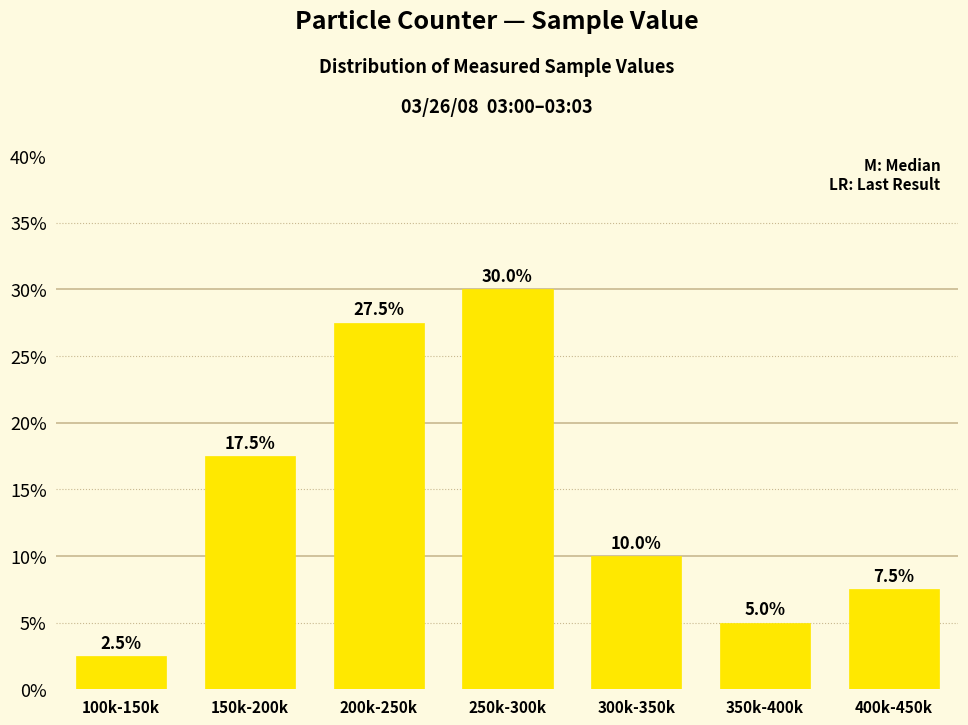

Reading left to right, extract all data points from this chart.

2.5	17.5	27.5	30.0	10.0	5.0	7.5